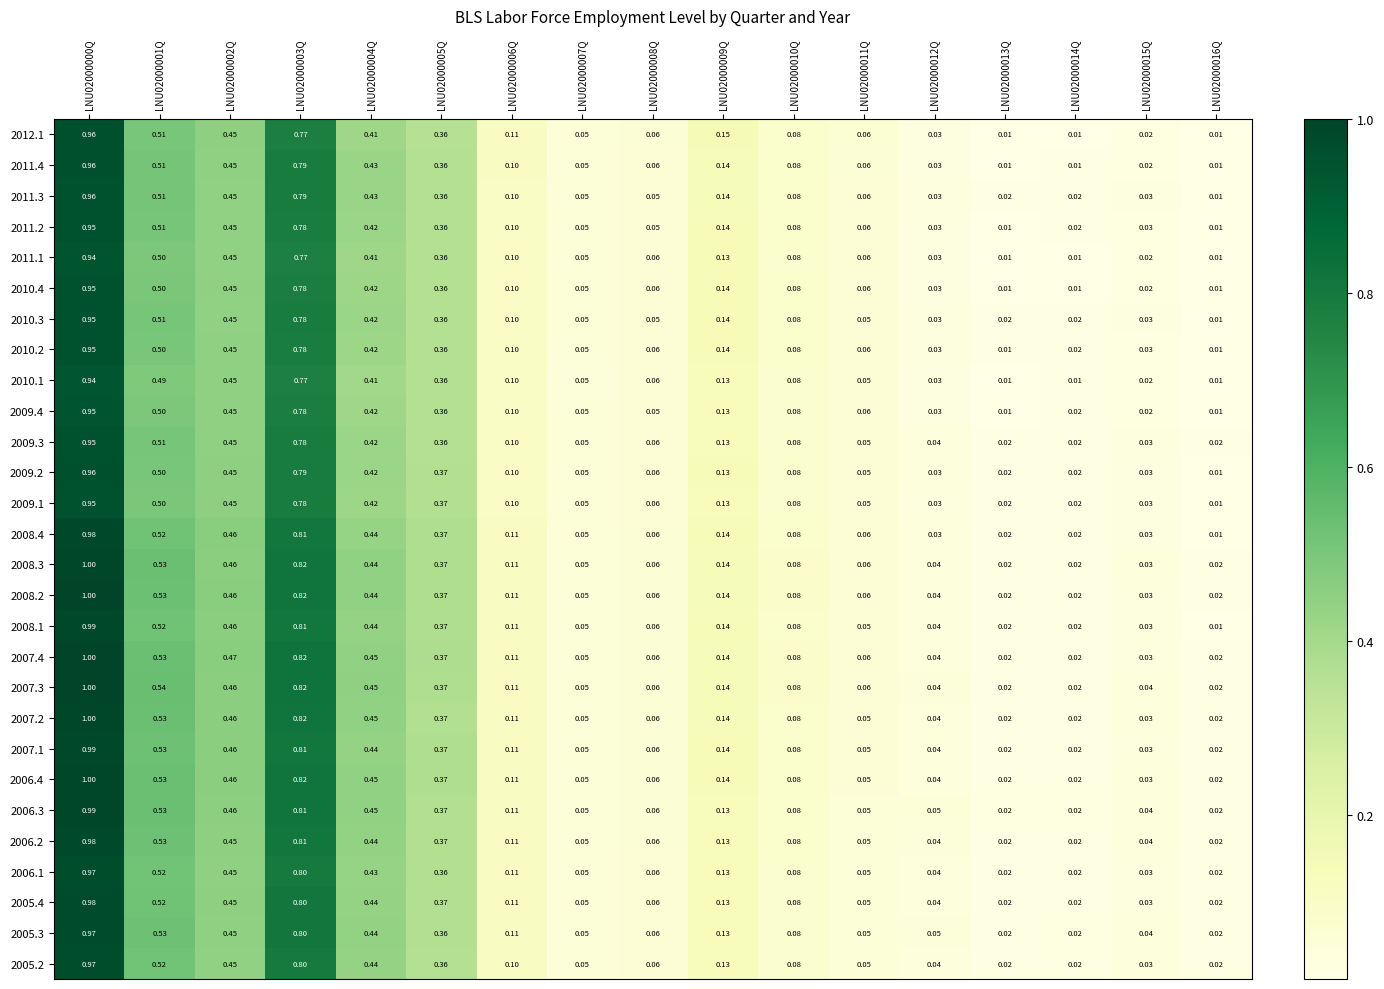

Is the value of 2005.3 at LNU02000013Q greater than the value of 2011.2 at LNU02000004Q?

No